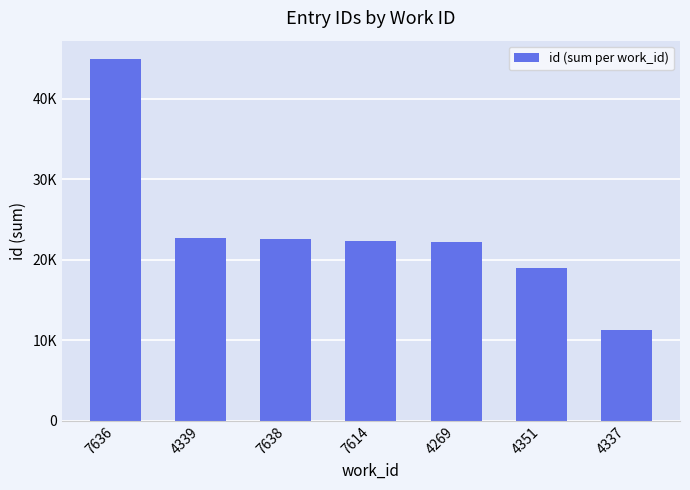

How many categories are shown in the chart?

7